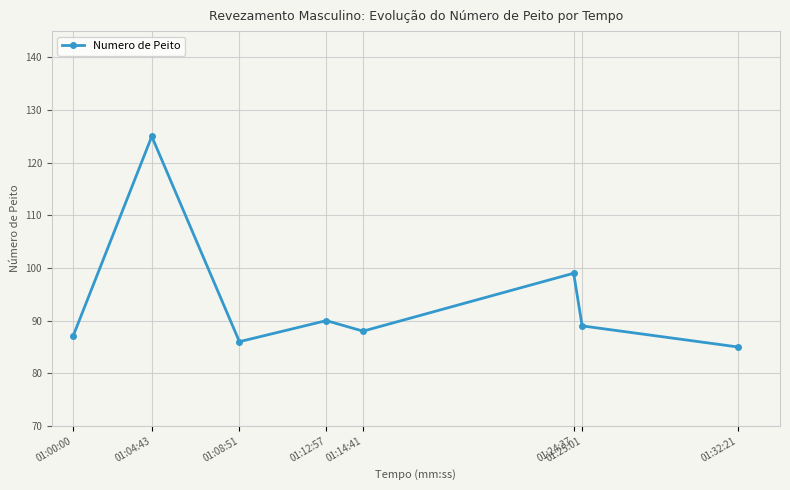

Reading right to left, list all the values displayed in this chart.

85	89	99	88	90	86	125	87